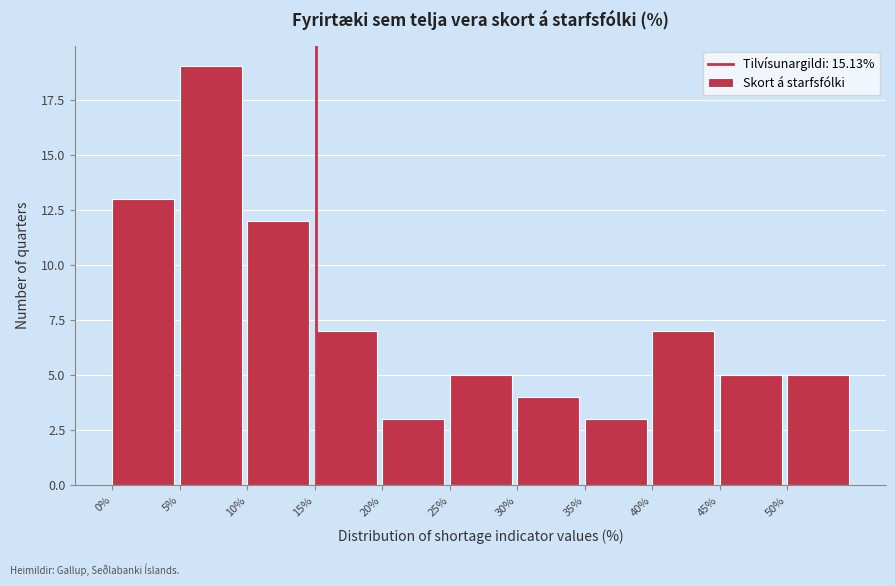

Reading left to right, transcribe this chart: for each bar, give the range it covers on the x-axis and its height. The values are not printed on the chart, so give them approximately, as read against the axis.

0 to 5: 13
5 to 10: 19
10 to 15: 12
15 to 20: 7
20 to 25: 3
25 to 30: 5
30 to 35: 4
35 to 40: 3
40 to 45: 7
45 to 50: 5
50 to 55: 5